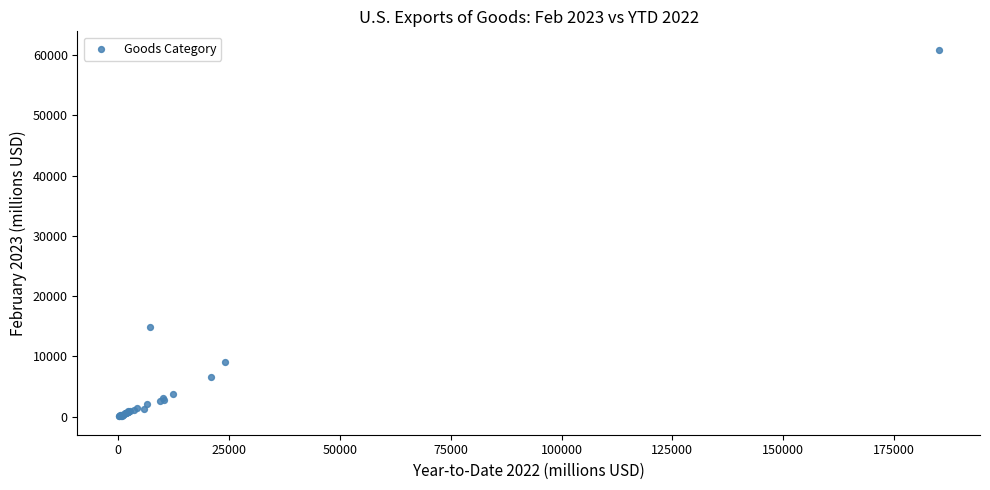

What Y value in the scatter plot is closest to 30468?

14829